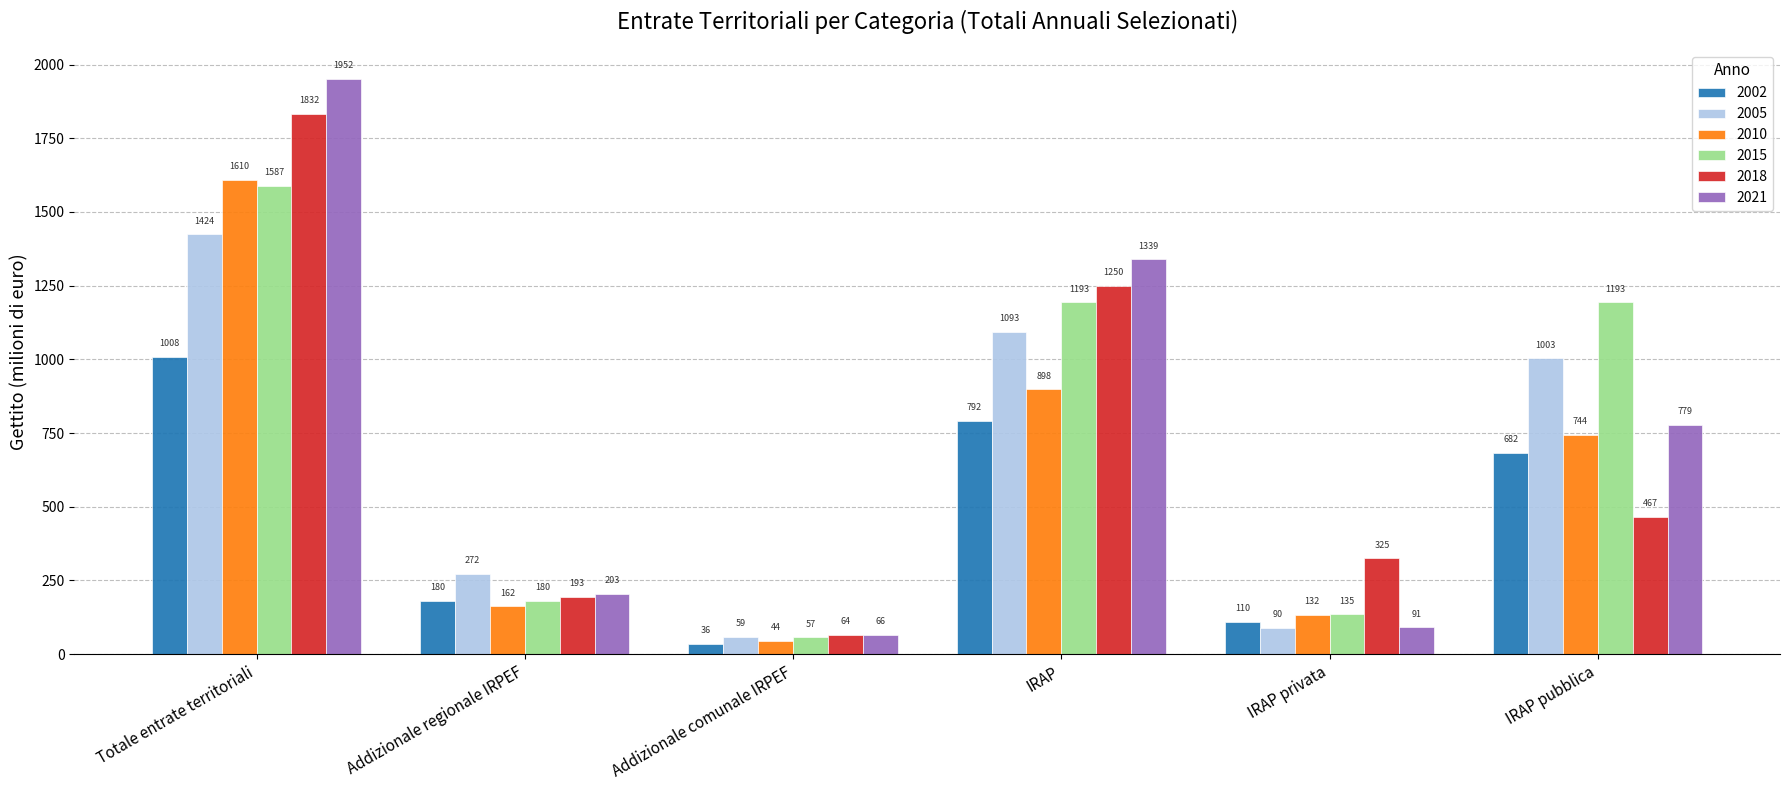

What are all the series names shown in the legend?

2002, 2005, 2010, 2015, 2018, 2021